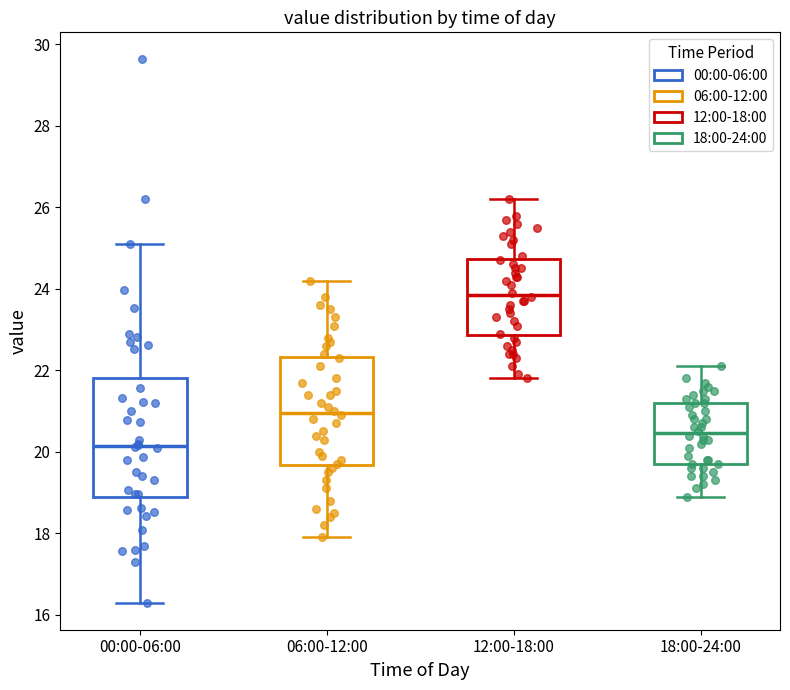

Which box's median line is the highest?

12:00-18:00